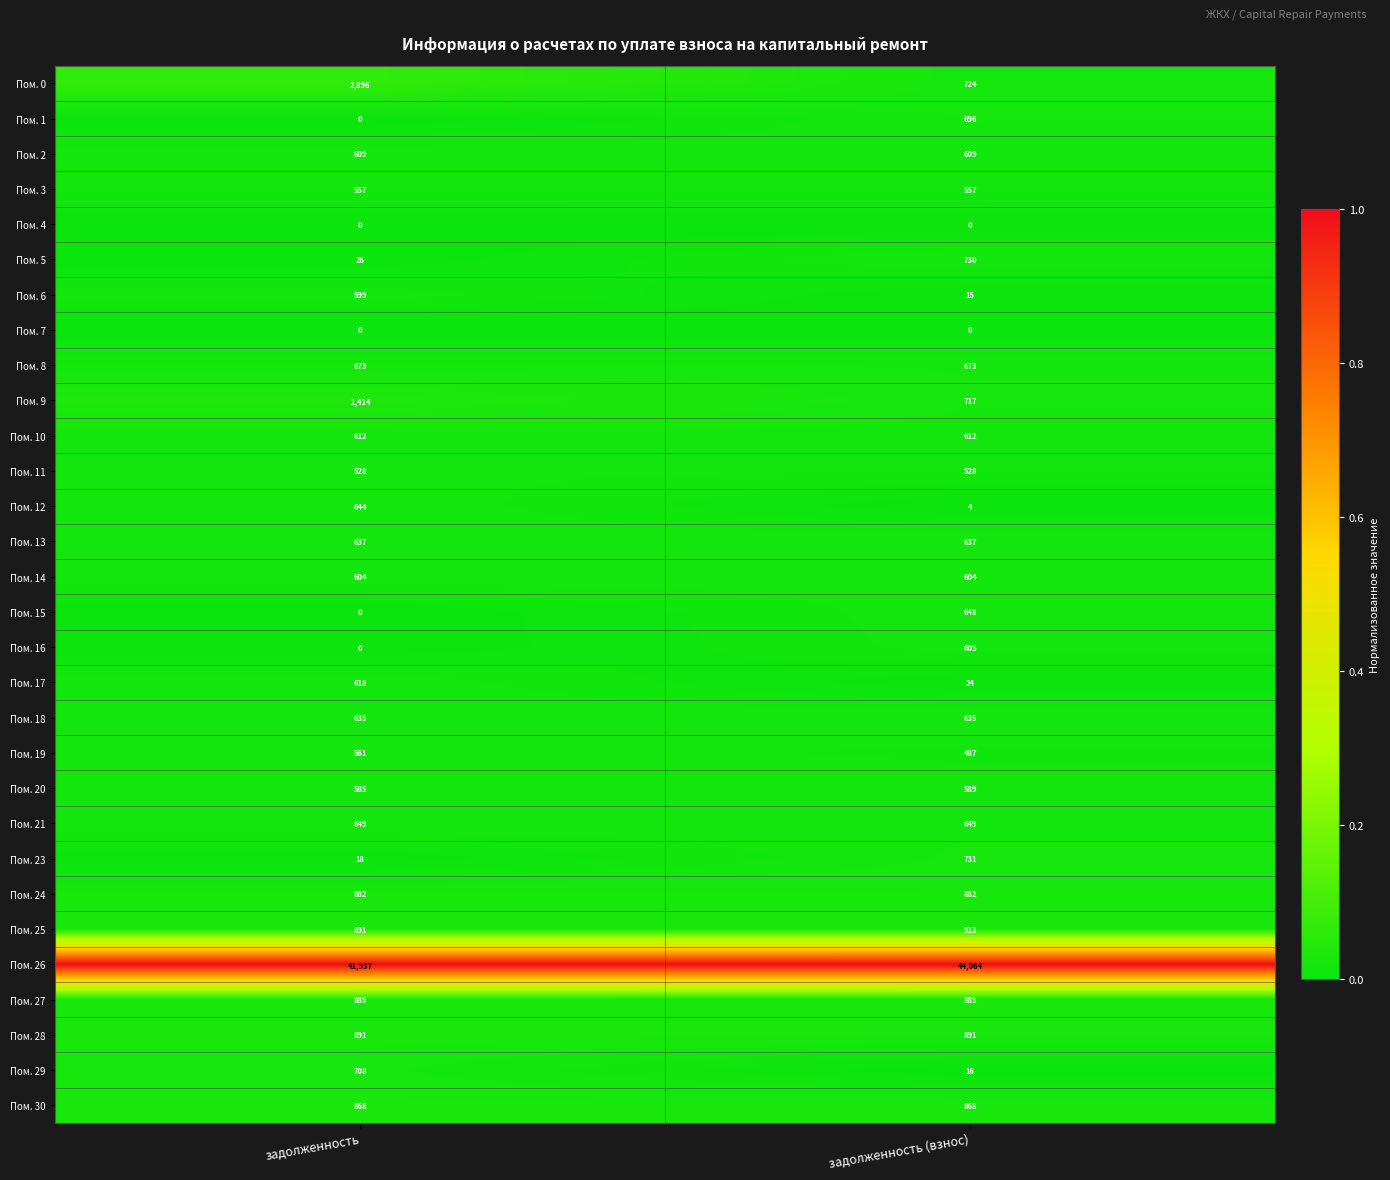

Which category has the lowest value in the Пом. 0 series?

задолженность (взнос)